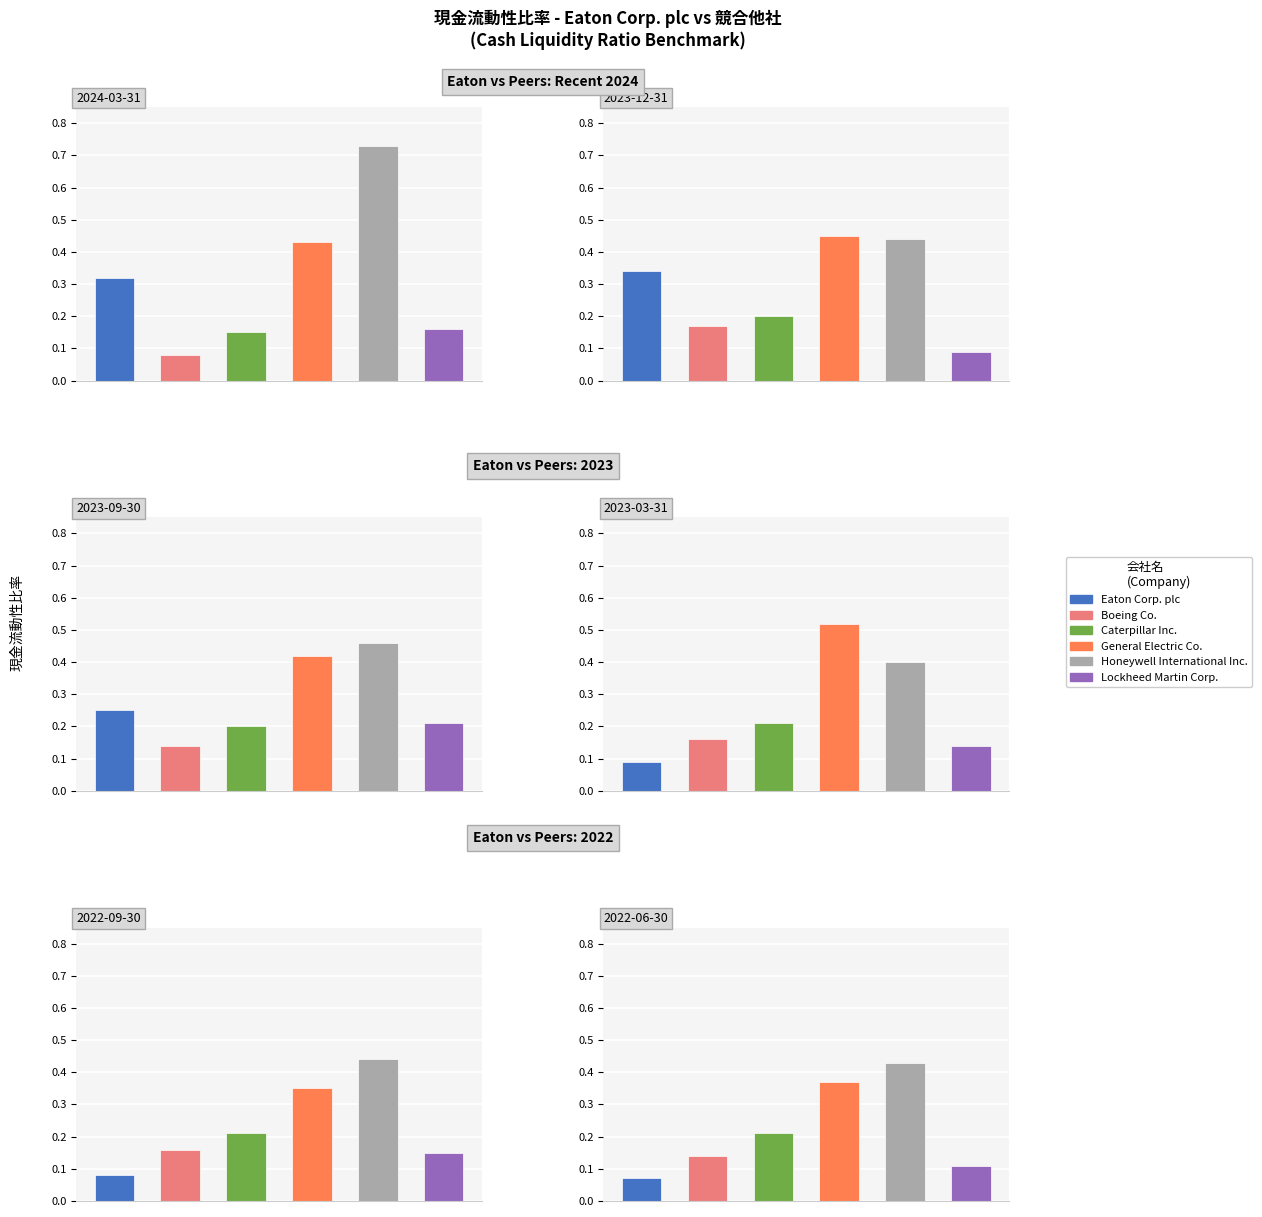

The General Electric Co. series shows 0.3 at 2023-03-31. True or false?

False